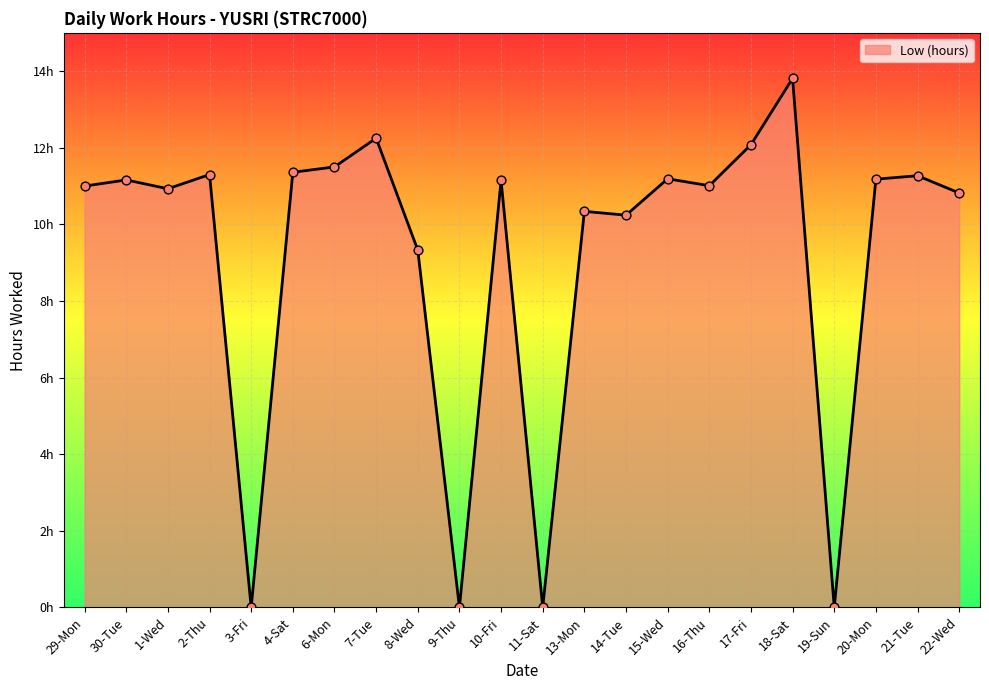

What is the change in value from 6-Mon to 22-Wed?

-0.7